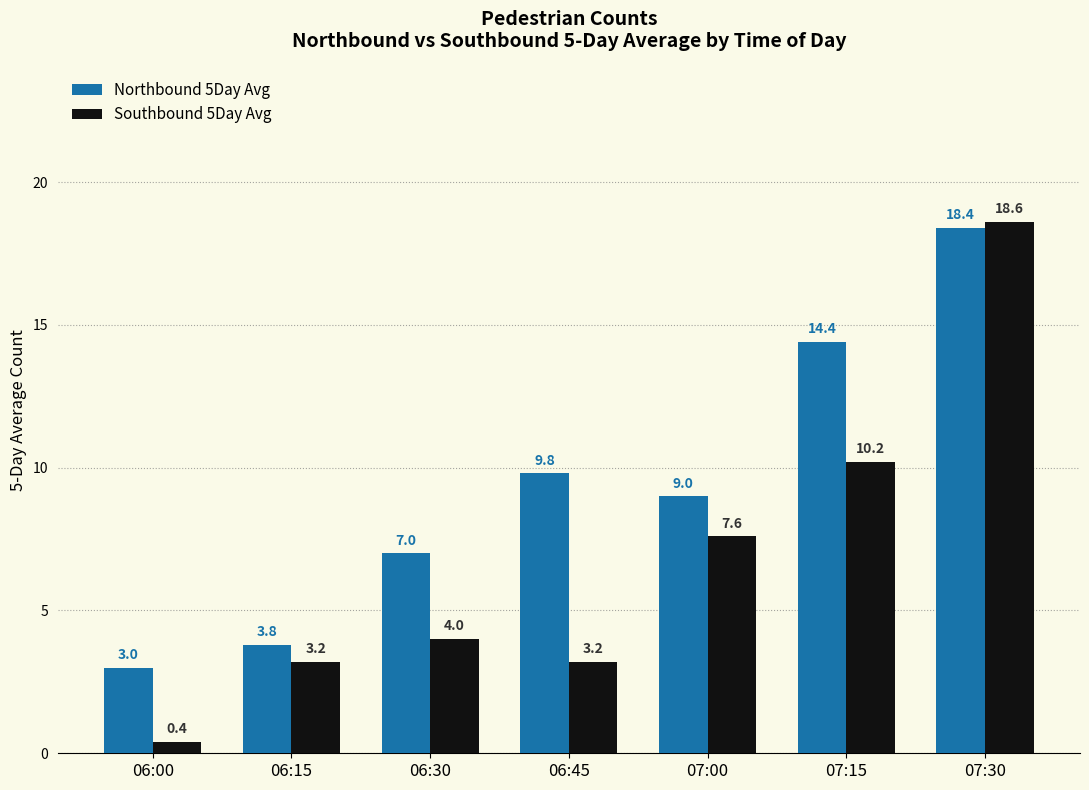

The value of Southbound 5Day Avg at 07:15 is 10.2. True or false?

True